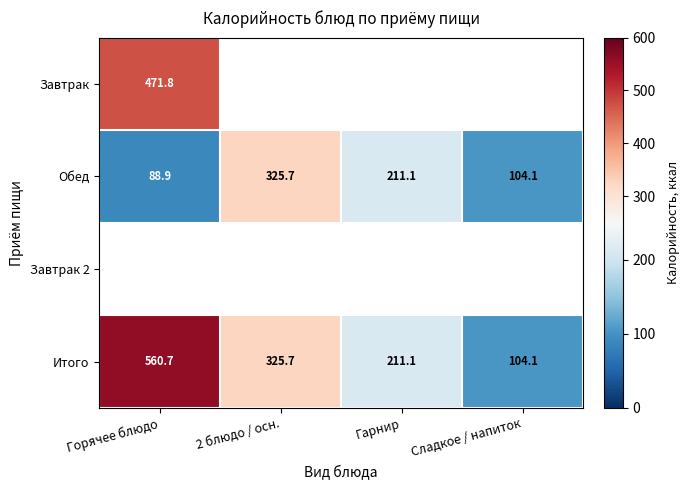

What is the maximum value shown in the chart?

560.7